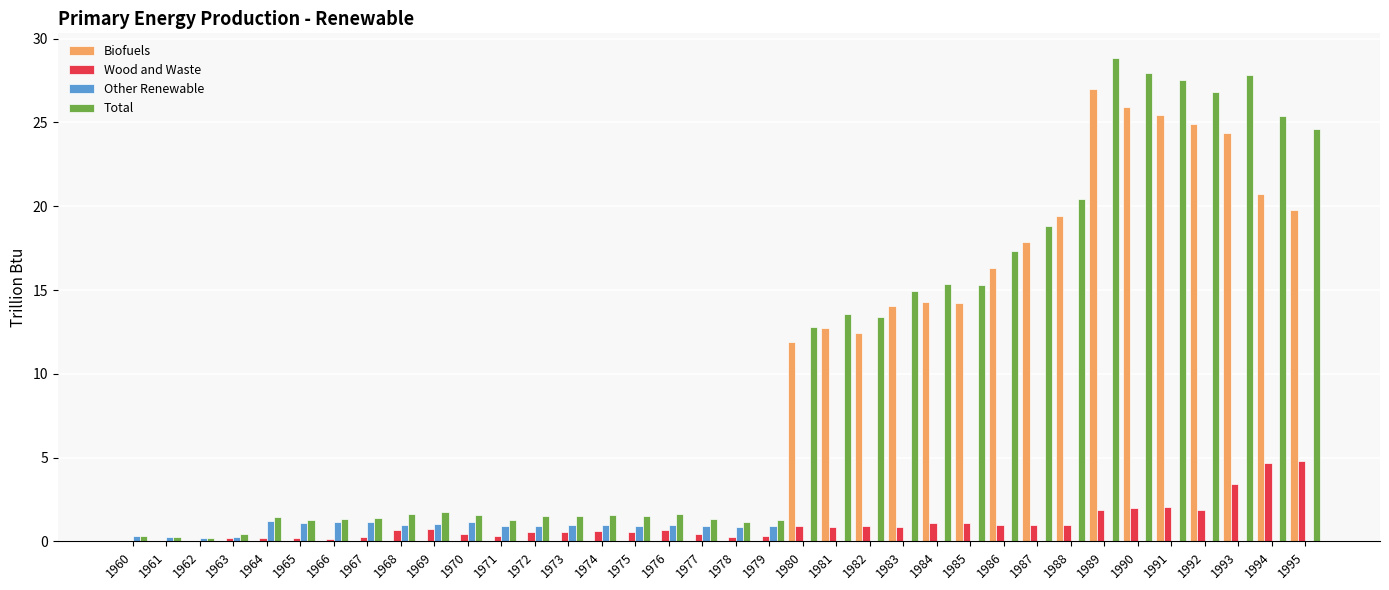

How many distinct data groups are displayed?

4